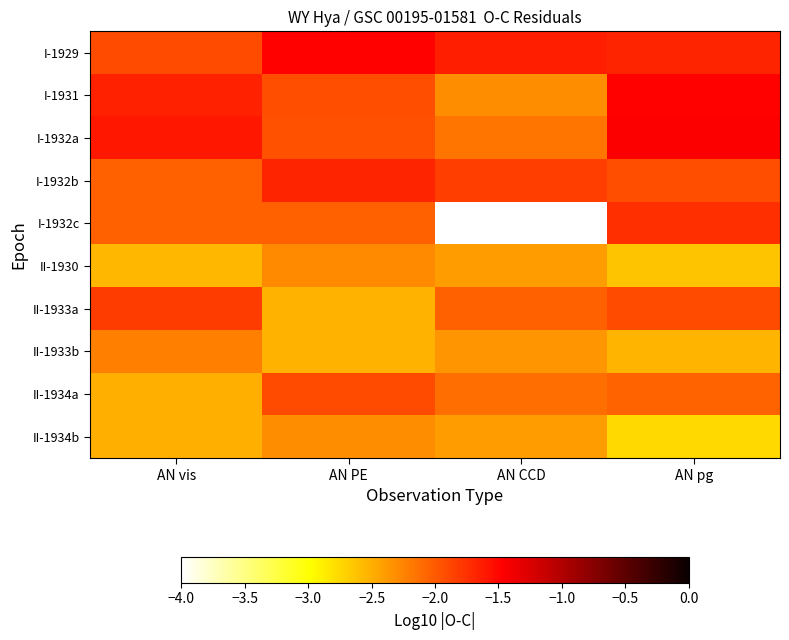

Rank the series by their maximum value, from lowest to highest.

II-1934b, II-1930, II-1933b, II-1934a, II-1933a, I-1932c, I-1932b, I-1929, I-1931, I-1932a